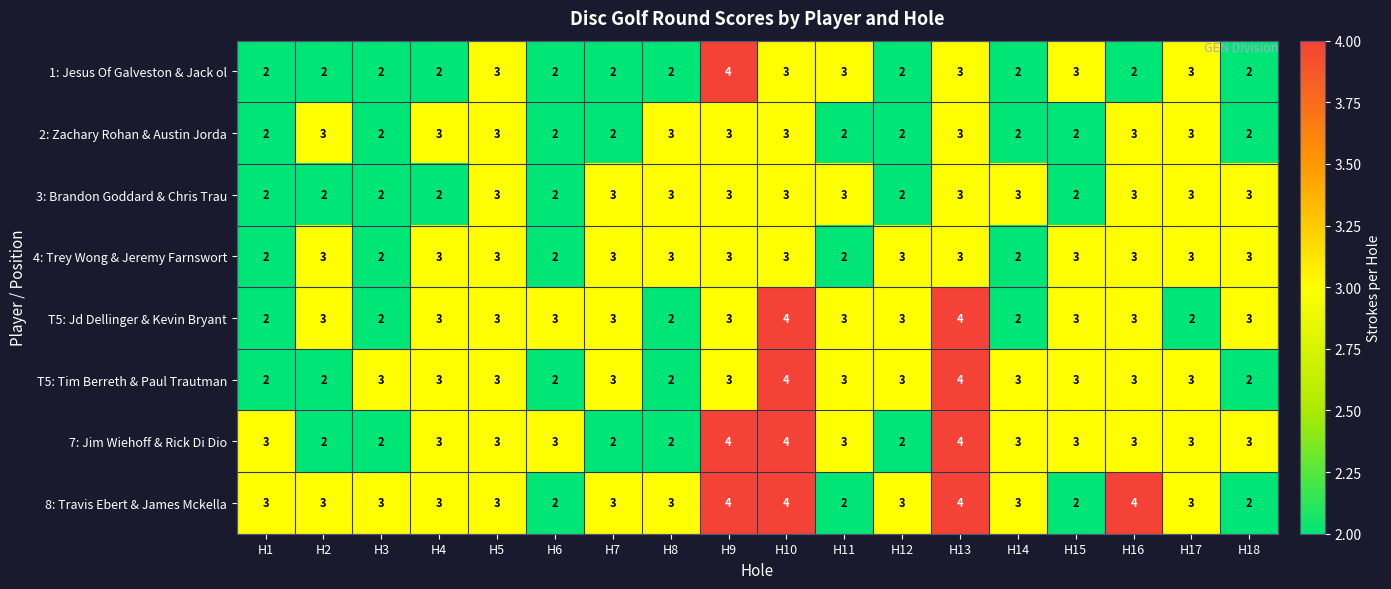

What is the highest value of the 8: Travis Ebert & James Mckella series?

4